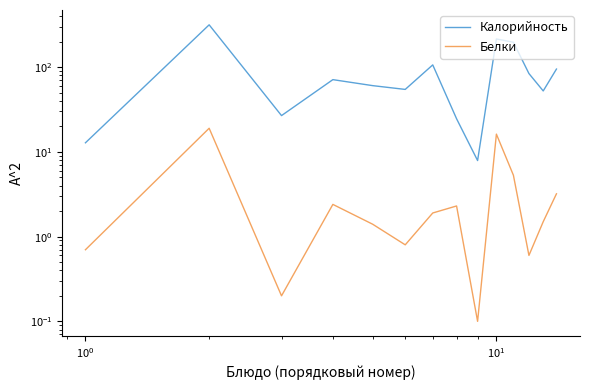

True or false: Белки and Калорийность intersect in this chart.

False